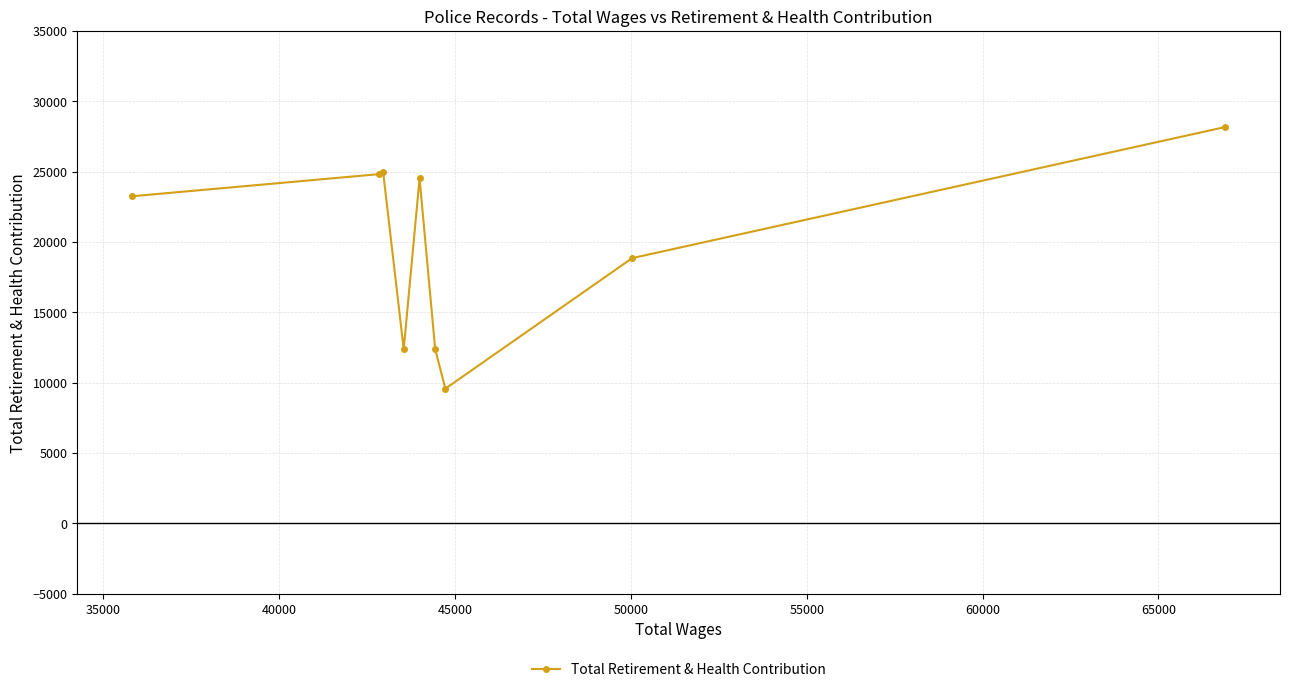

What is the greatest value displayed?

28173